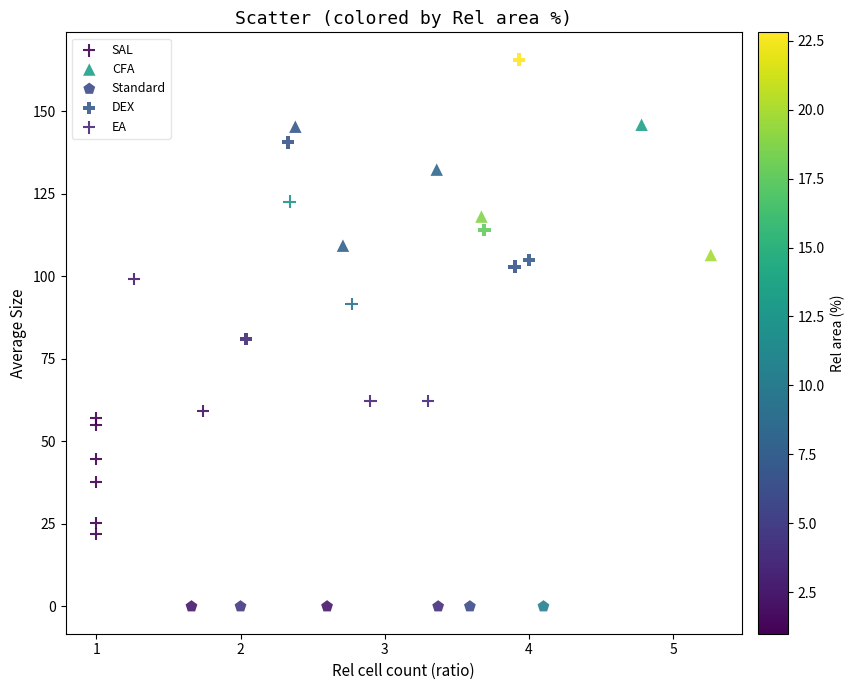

Which series reaches the maximum Y coordinate?

DEX